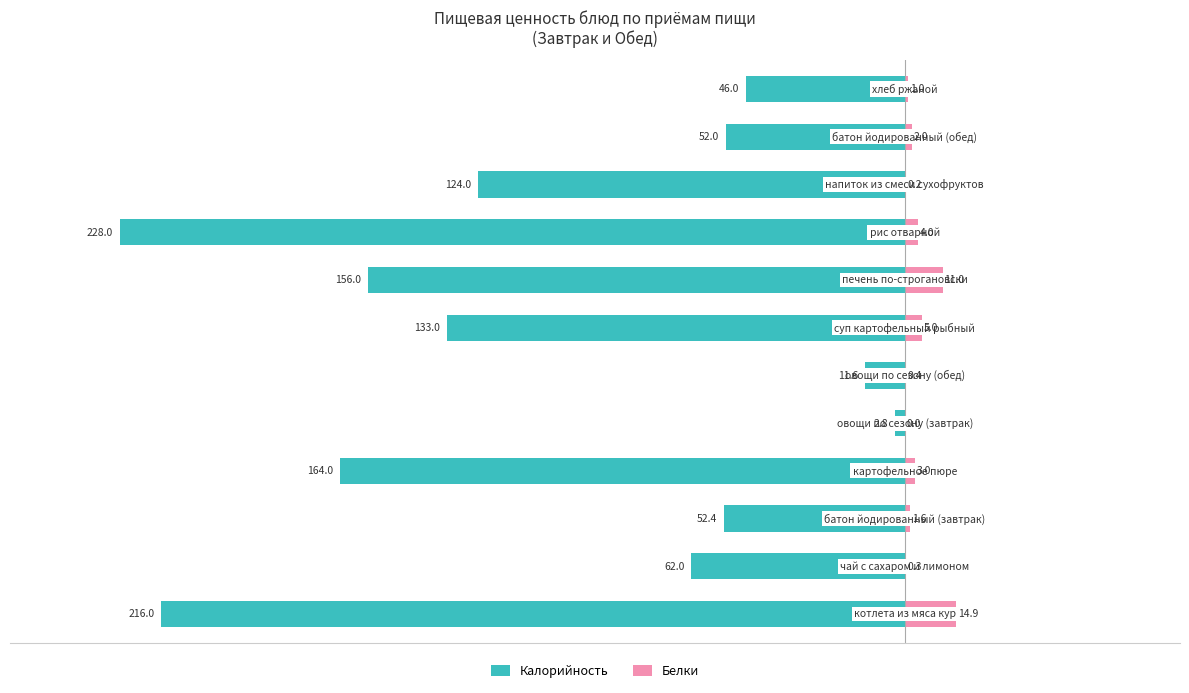

How many bars are there in total?

24